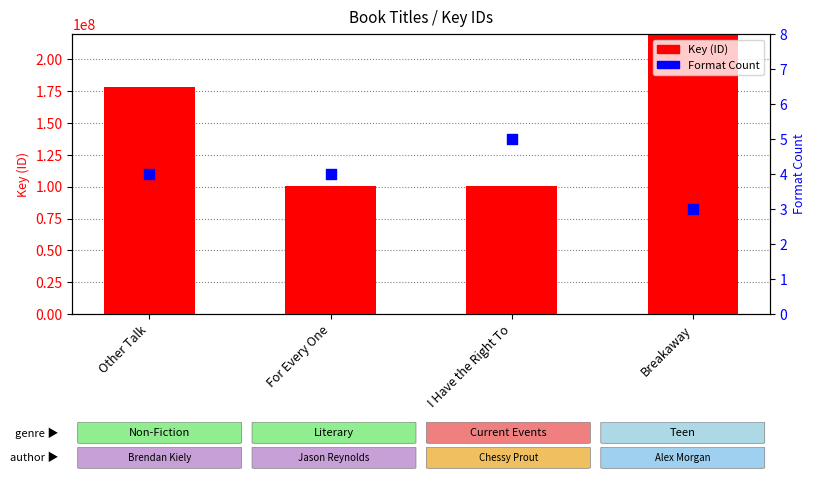

At which category is the sum across all series the highest?

Breakaway